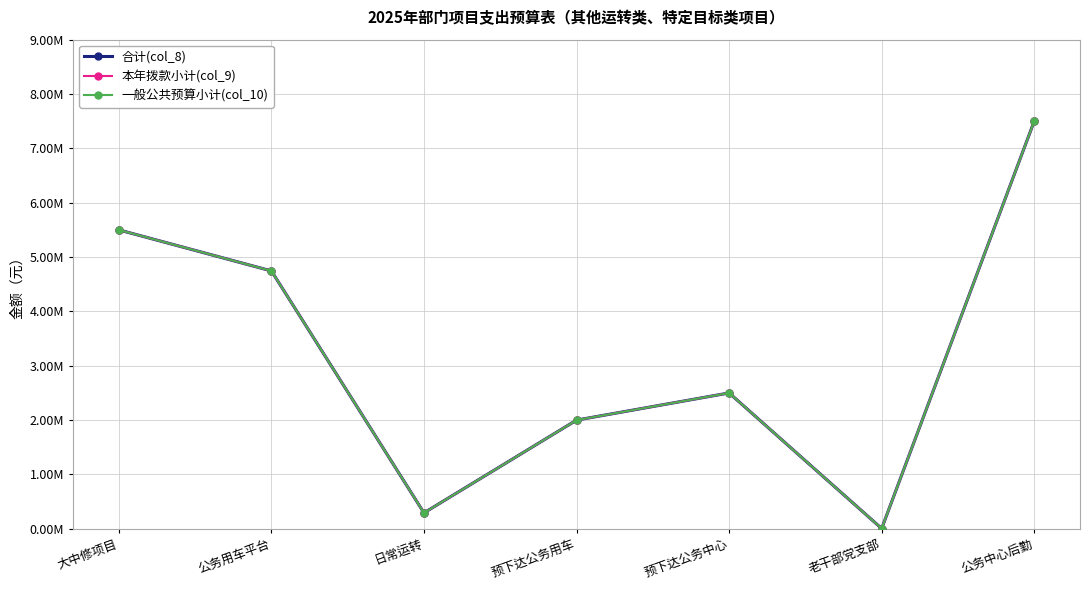

What is the label of the 3rd point from the right?

预下达公务中心